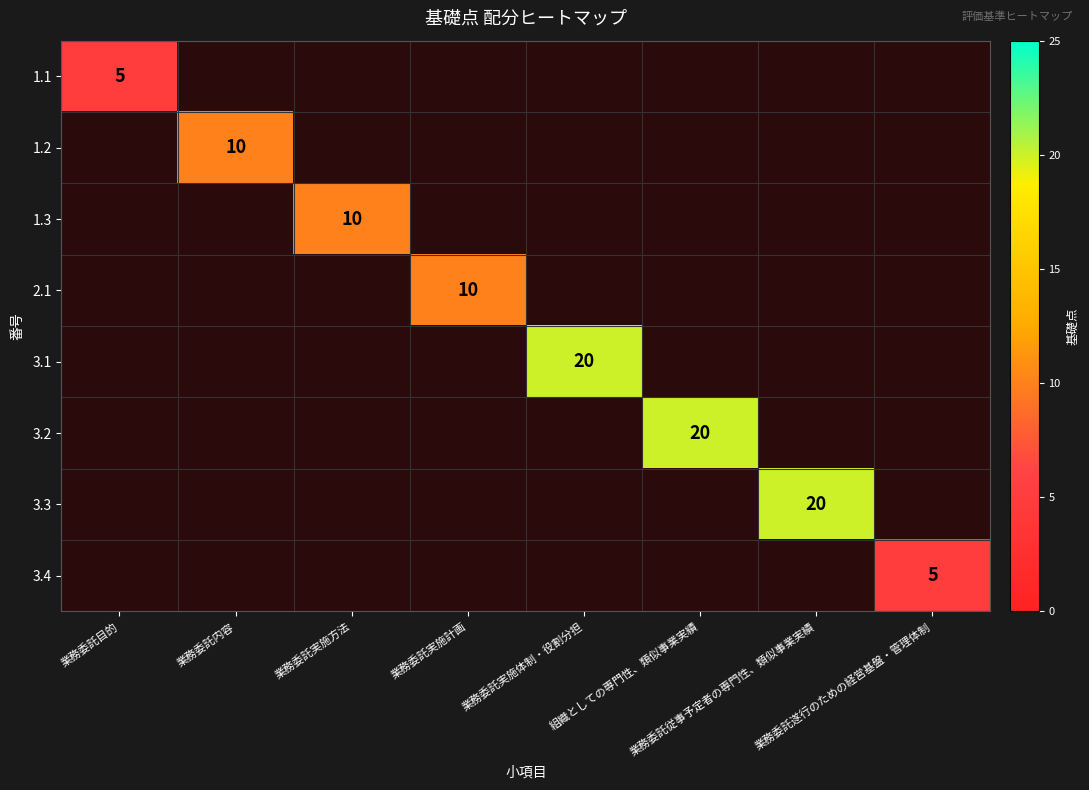

Between 業務委託内容 and 業務委託実施体制・役割分担, which is larger?

業務委託実施体制・役割分担